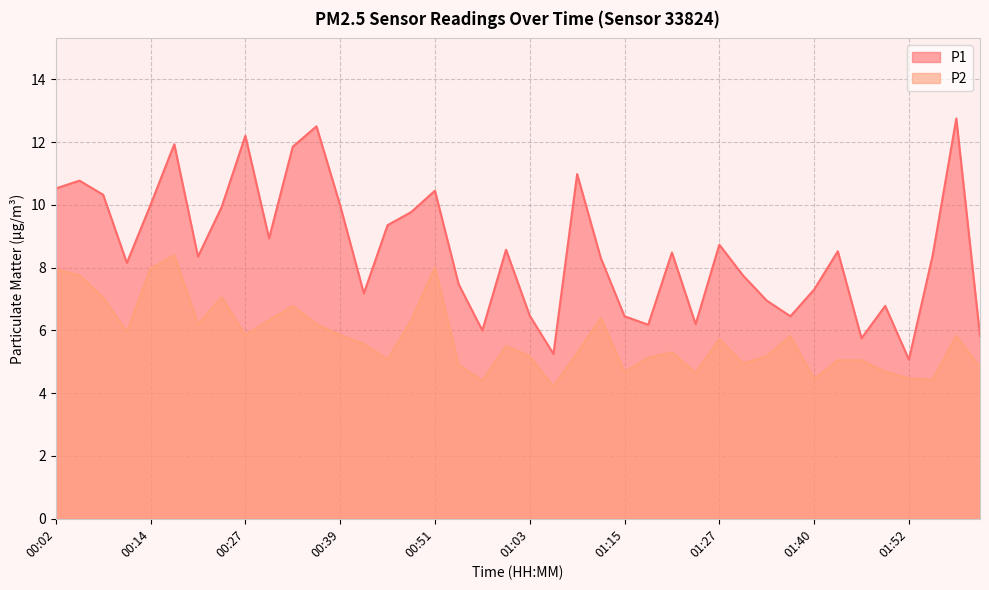

What is the value of the P1 point at the 7th from the left?

8.3